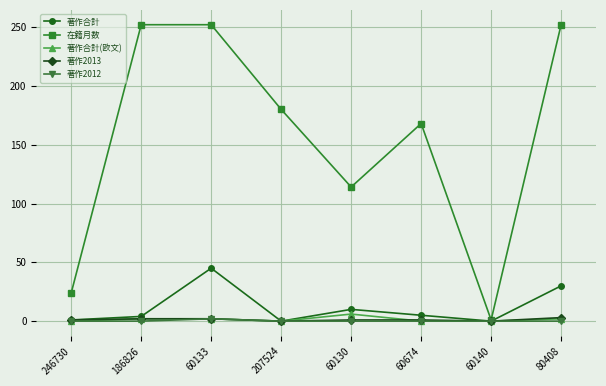

What is the sum of all 著作2013 values?

10